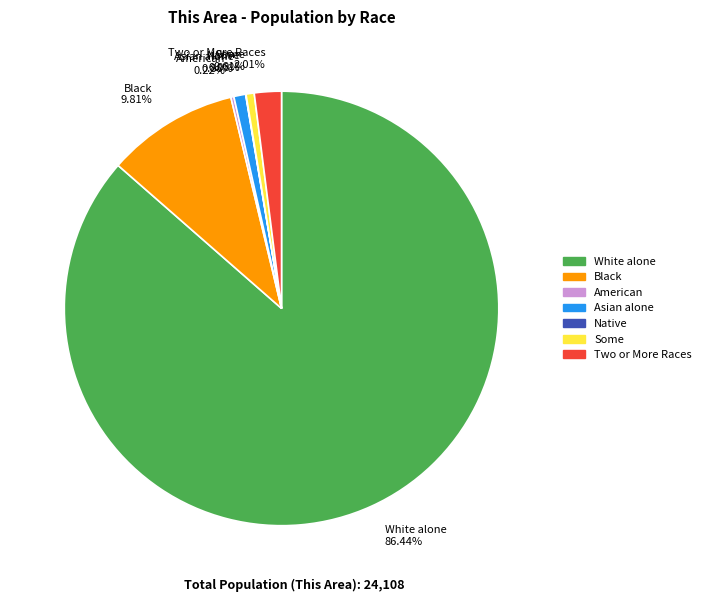

Is there any slice that represents more than half of the pie?

Yes